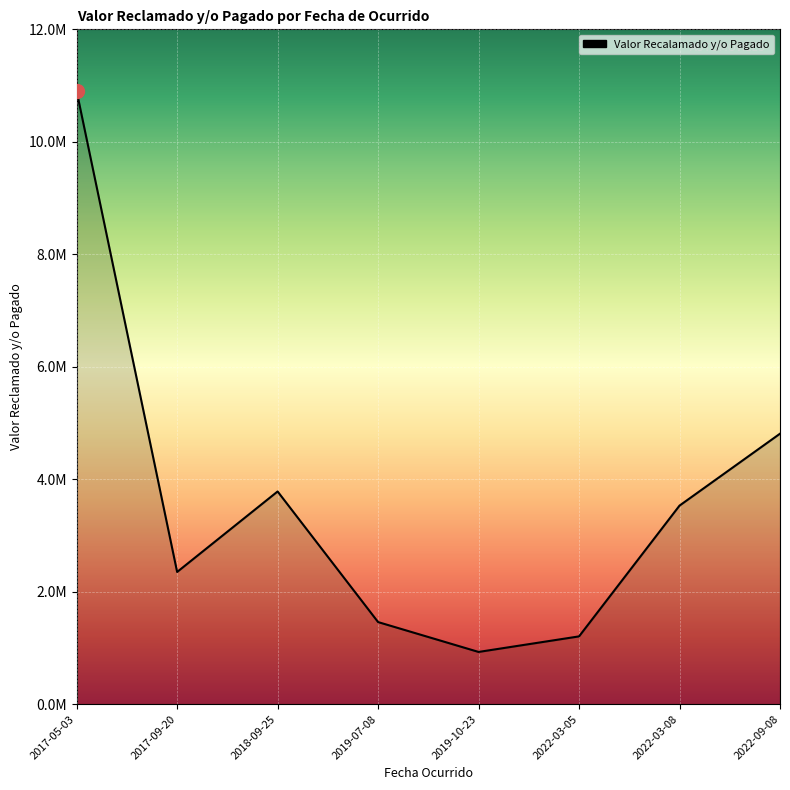

List the labels in order of value, largest first.

2017-05-03, 2022-09-08, 2018-09-25, 2022-03-08, 2017-09-20, 2019-07-08, 2022-03-05, 2019-10-23